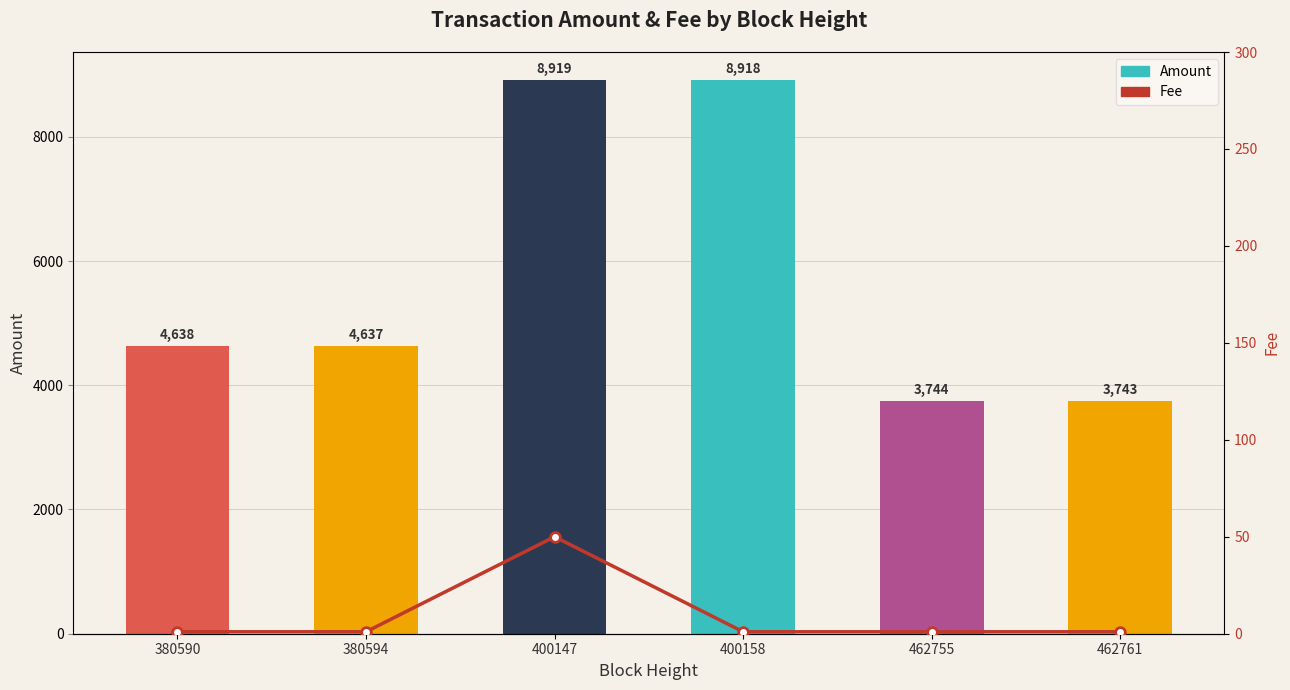

Is the value of Fee at 462755 greater than the value of Amount at 380590?

No